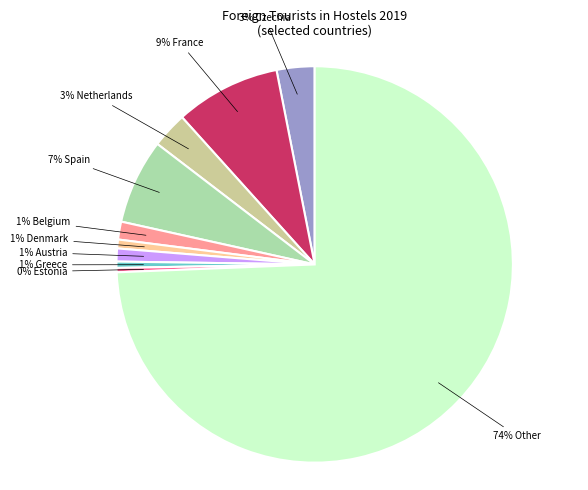

Does any single category account for the majority?

Yes